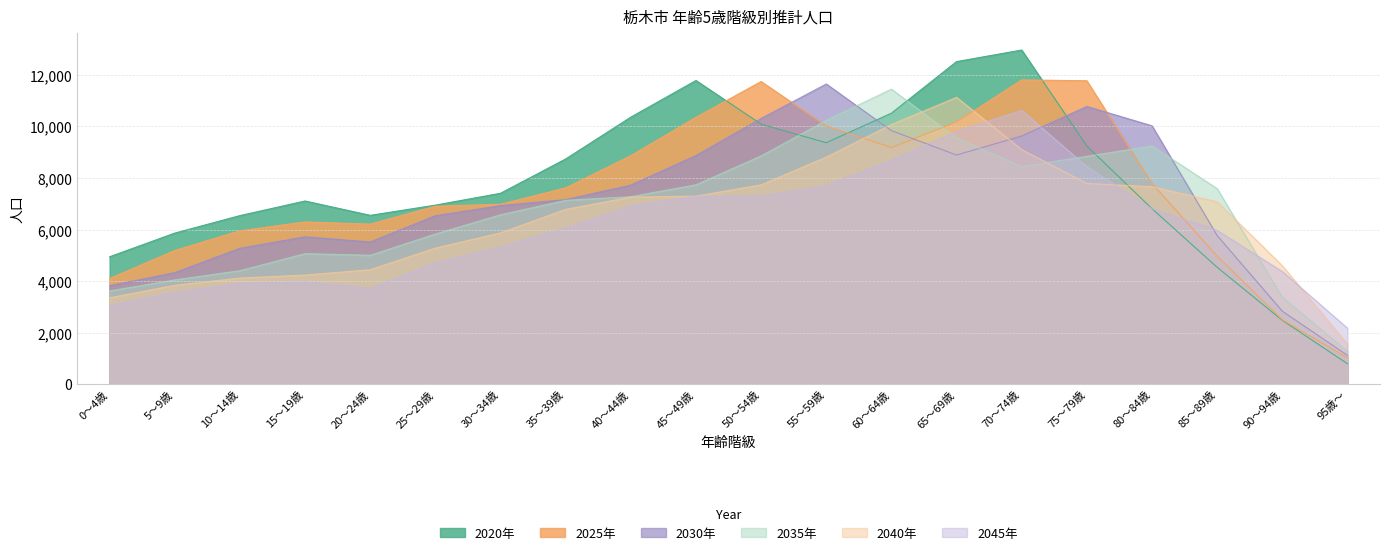

Reading right to left, what are all the values shown in this chart?

2020年: 795	2479	4536	6810	9241	12964	12515	10514	9367	10089	11782	10360	8738	7407	6947	6551	7107	6541	5862	4944
2025年: 1025	2501	4968	7787	11772	11804	10173	9184	10019	11742	10351	8864	7617	6980	6906	6210	6295	5951	5187	4100
2030年: 1121	2834	5769	10026	10775	9629	8891	9838	11647	10309	8872	7723	7162	6929	6537	5519	5720	5273	4330	3823
2035年: 1280	3376	7589	9243	8843	8442	9552	11449	10237	8858	7737	7277	7135	6575	5827	5003	5067	4406	4047	3620
2040年: 1558	4600	7080	7662	7791	9101	11131	10078	8812	7735	7297	7261	6784	5871	5282	4443	4236	4119	3839	3354
2045年: 2177	4374	5969	6807	8439	10621	9815	8687	7708	7298	7291	6912	6064	5327	4712	3714	3960	3910	3562	3054